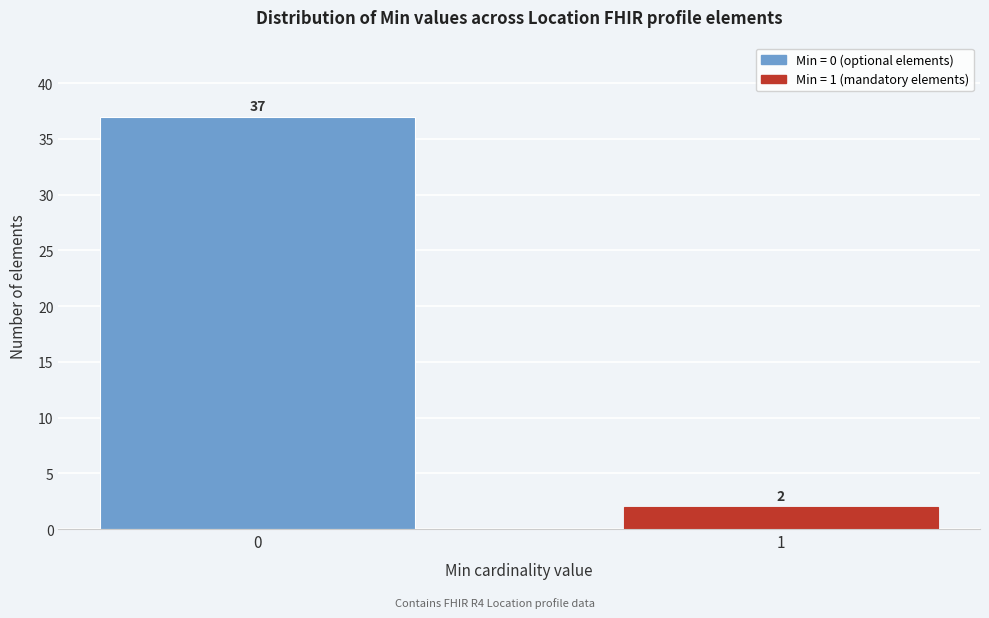

Reading right to left, transcribe all the data shown in this chart.

1=2	0=37